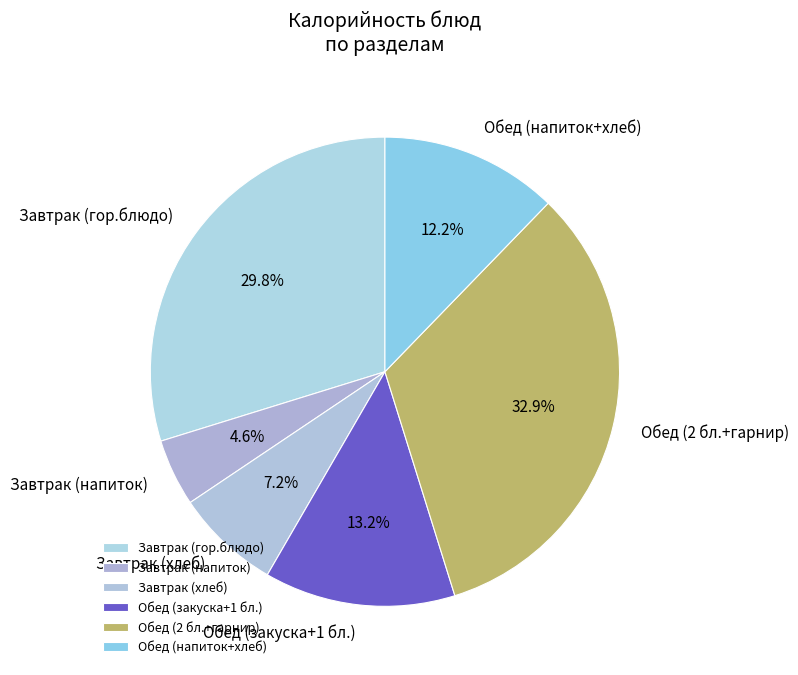

Rank the categories by value from highest to lowest.

Обед (2 бл.+гарнир), Завтрак (гор.блюдо), Обед (закуска+1 бл.), Обед (напиток+хлеб), Завтрак (хлеб), Завтрак (напиток)